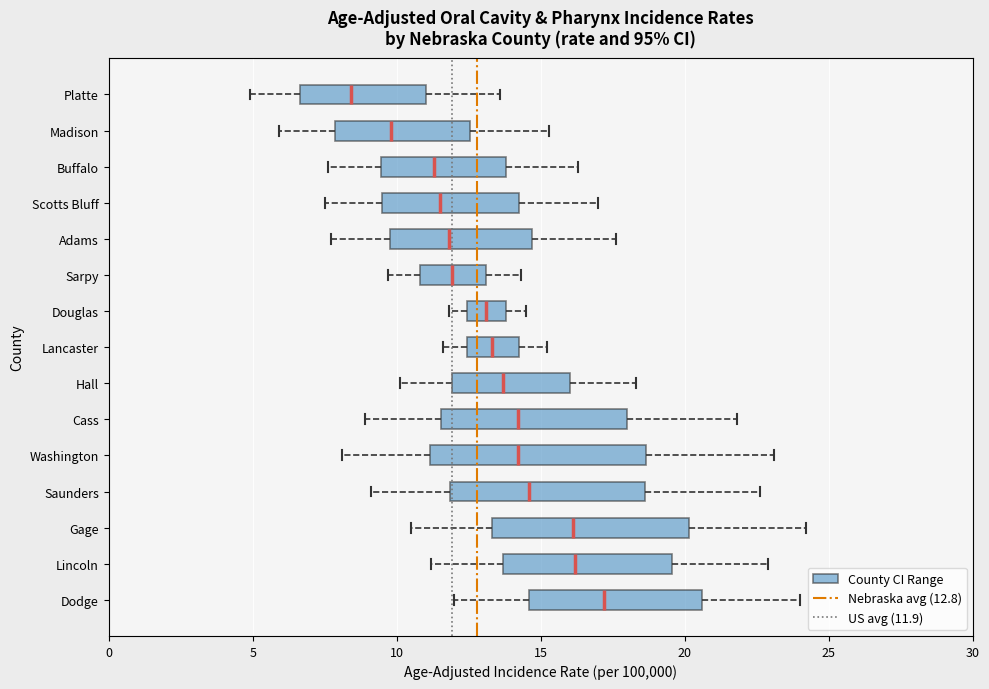

Reading bottom to top, transcribe this box plot: for each box, give where its median line is, the range the box spans, and where its two whiskers end, as read against the x-axis. The values are not printed on the chart, so give them approximately, as read against the axis.

Dodge: median 17.0, box 14.5 to 20.5, whiskers 12.0 to 24.0
Lincoln: median 16.0, box 13.5 to 19.5, whiskers 11.0 to 23.0
Gage: median 16.0, box 13.5 to 20.0, whiskers 10.5 to 24.0
Saunders: median 14.5, box 12.0 to 18.5, whiskers 9.0 to 22.5
Washington: median 14.0, box 11.0 to 18.5, whiskers 8.0 to 23.0
Cass: median 14.0, box 11.5 to 18.0, whiskers 9.0 to 22.0
Hall: median 13.5, box 12.0 to 16.0, whiskers 10.0 to 18.5
Lancaster: median 13.5, box 12.5 to 14.5, whiskers 11.5 to 15.0
Douglas: median 13.0, box 12.5 to 14.0, whiskers 12.0 to 14.5
Sarpy: median 12.0, box 11.0 to 13.0, whiskers 9.5 to 14.5
Adams: median 12.0, box 10.0 to 14.5, whiskers 7.5 to 17.5
Scotts Bluff: median 11.5, box 9.5 to 14.5, whiskers 7.5 to 17.0
Buffalo: median 11.5, box 9.5 to 14.0, whiskers 7.5 to 16.5
Madison: median 10.0, box 8.0 to 12.5, whiskers 6.0 to 15.5
Platte: median 8.5, box 6.5 to 11.0, whiskers 5.0 to 13.5